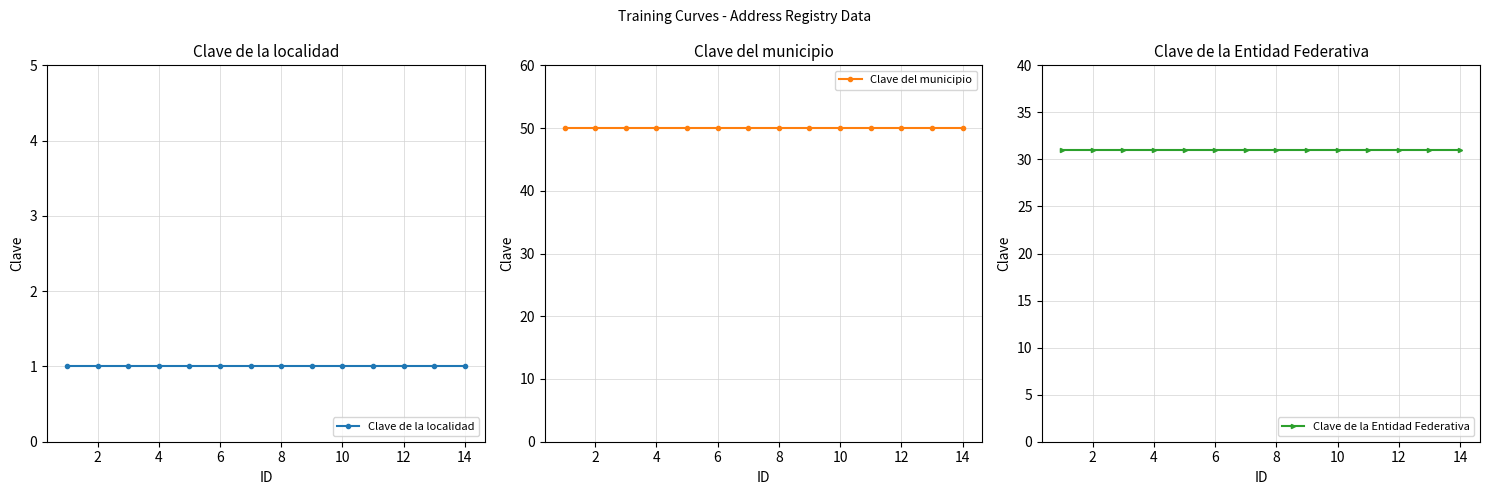

The Clave de la localidad series shows 0 at 12. True or false?

False